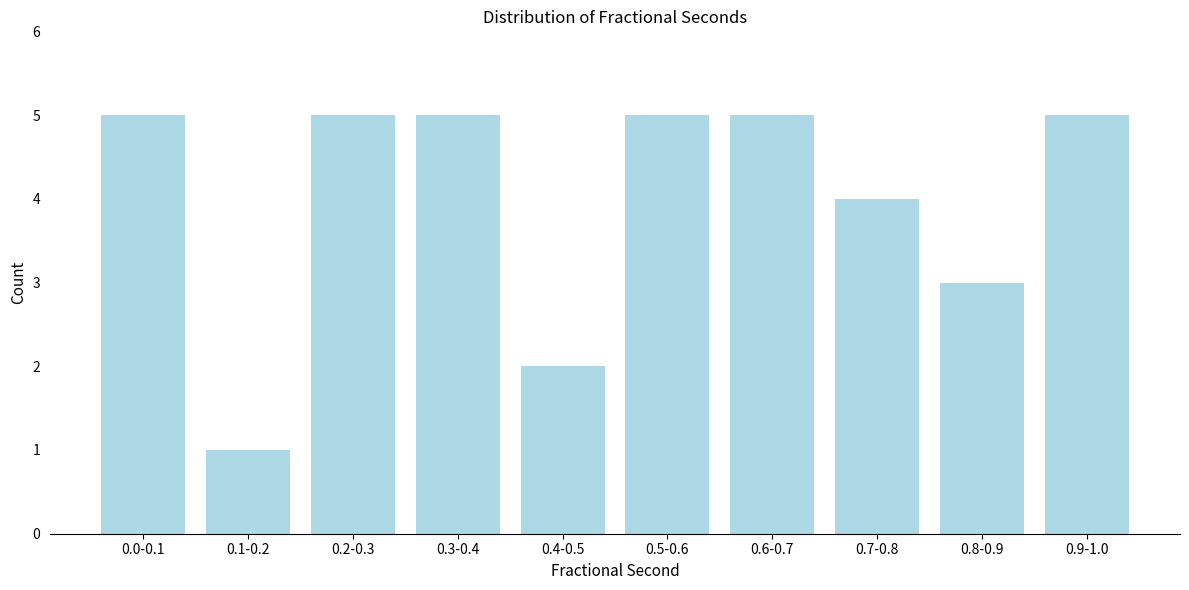

Reading right to left, extract all data points from this chart.

0.9-1.0=5	0.8-0.9=3	0.7-0.8=4	0.6-0.7=5	0.5-0.6=5	0.4-0.5=2	0.3-0.4=5	0.2-0.3=5	0.1-0.2=1	0.0-0.1=5